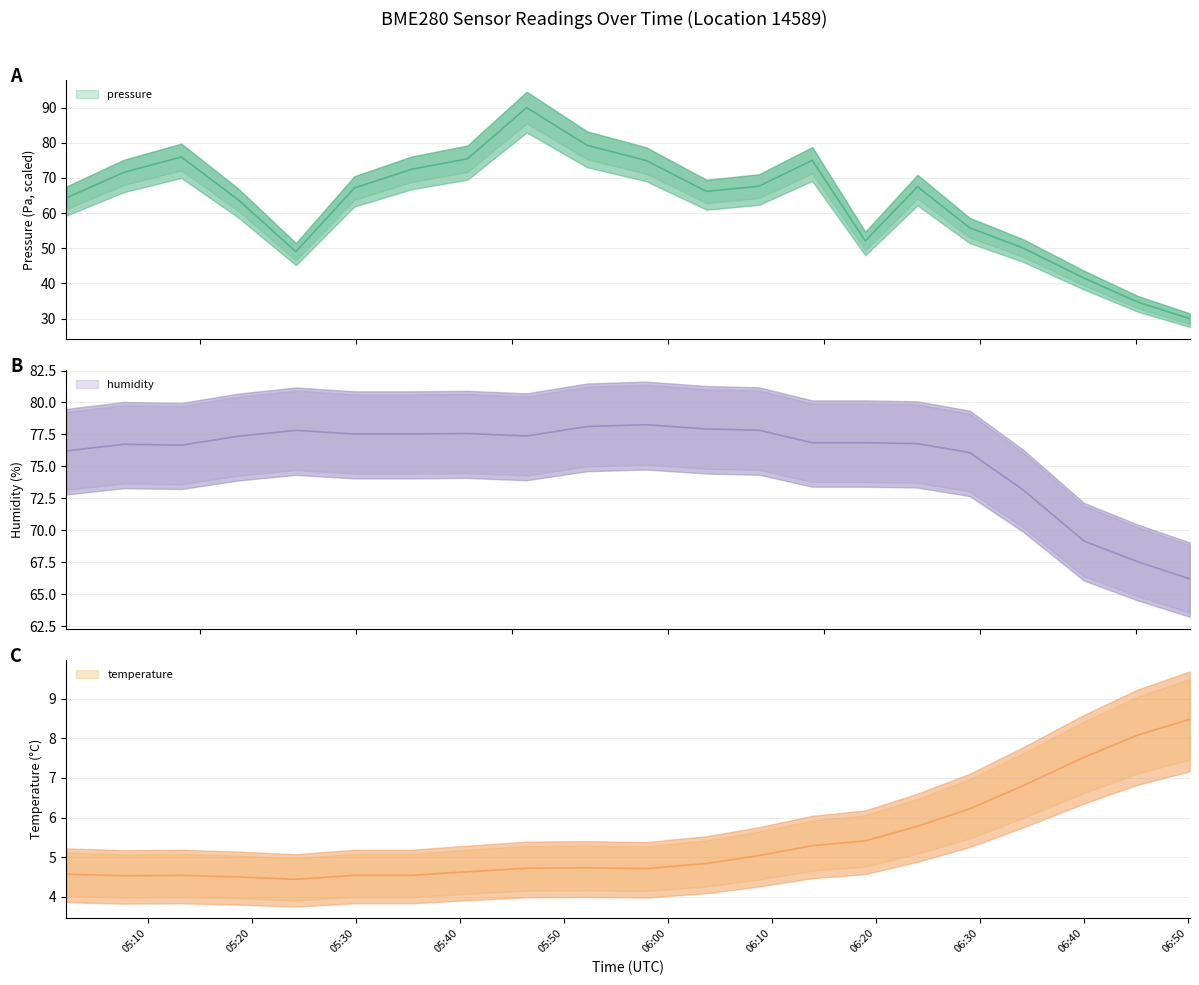

In humidity, how many points are lower than both neighbors (excluding endpoints)?

2